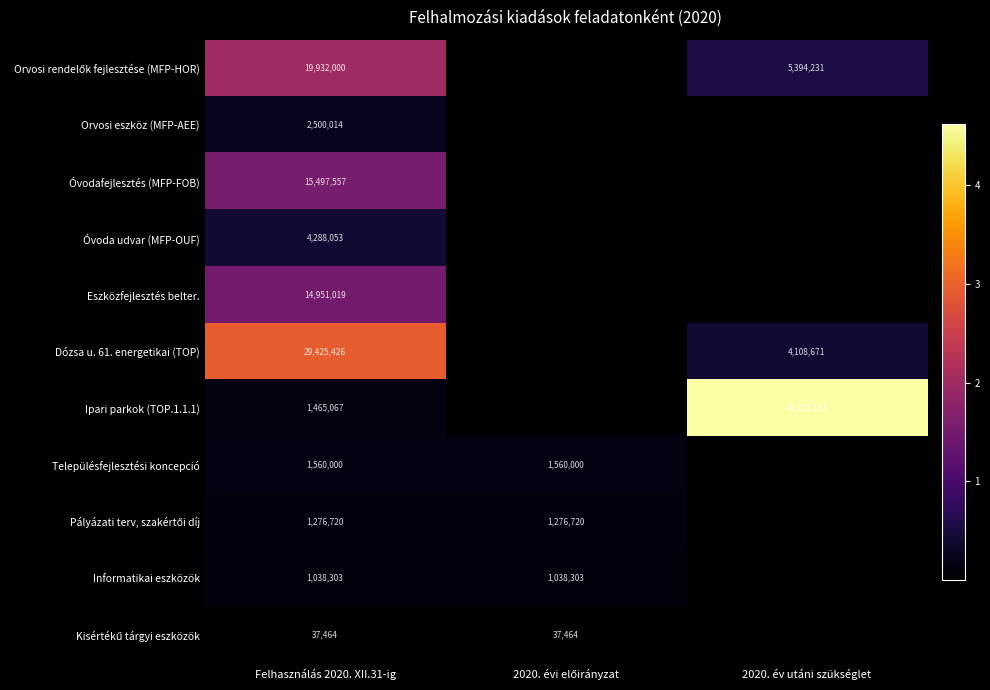

What is the difference between the highest and lowest values at 2020. év utáni szükséglet?

42149482.0